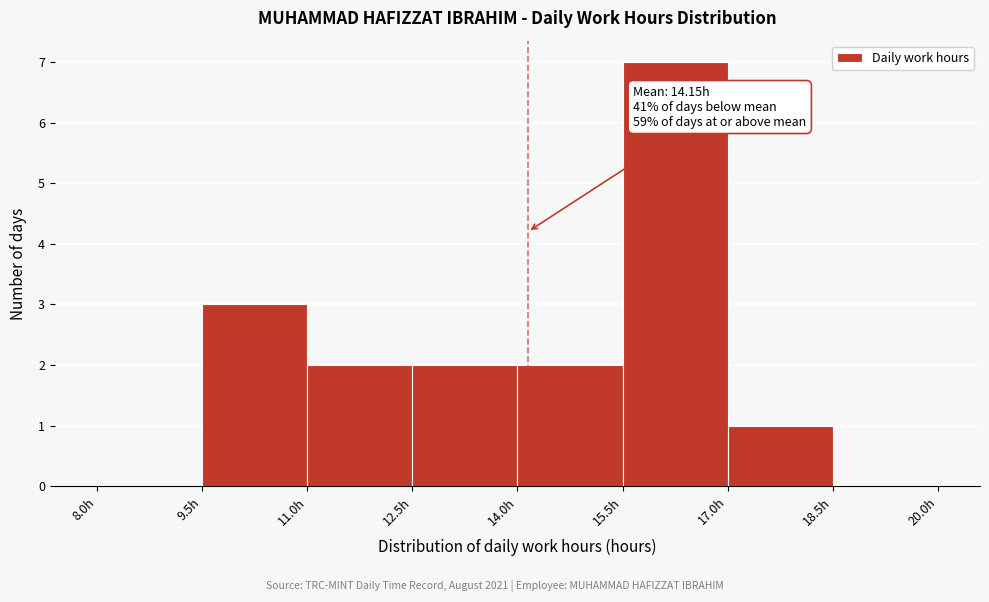

Which range on the x-axis has the tallest bar?

15.5 to 17.0